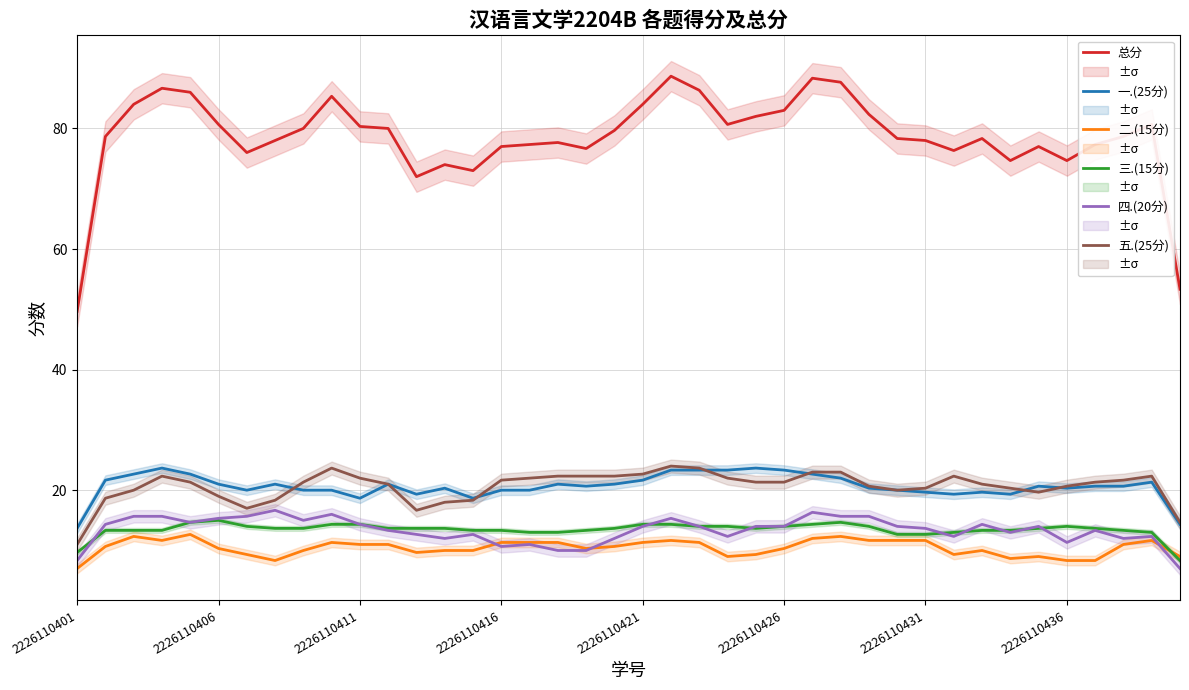

Is it true that 一.(25分) equals 34.1 at 2226110426?

False